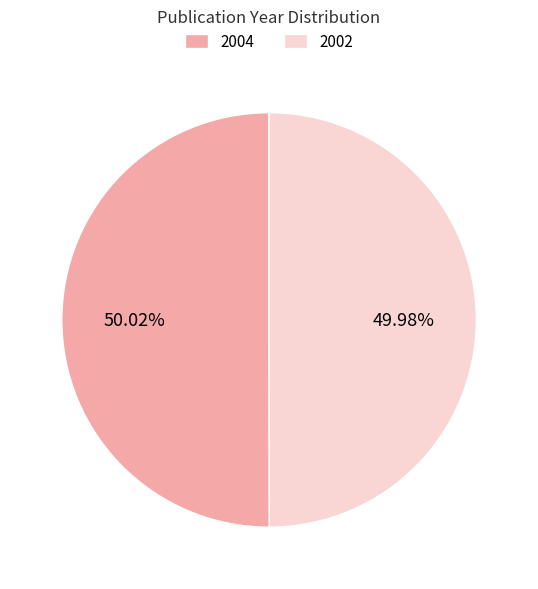

How much of the chart is everything except 2004?

50.0%